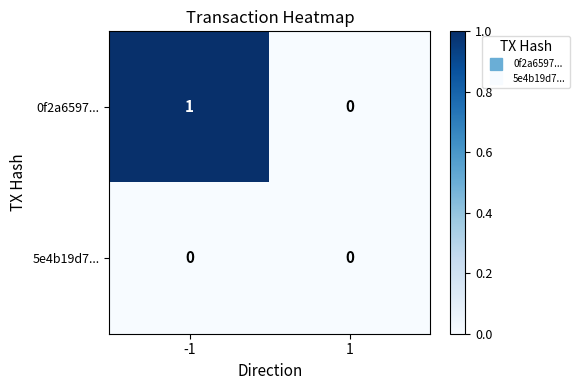

What is the greatest value displayed?

1